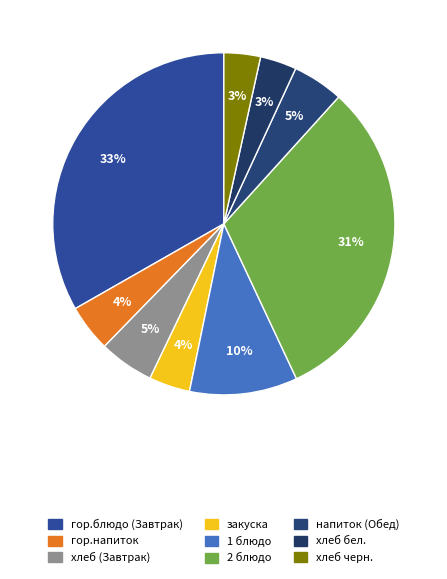

What percentage is the напиток (Обед) slice, to the nearest percent?

5%